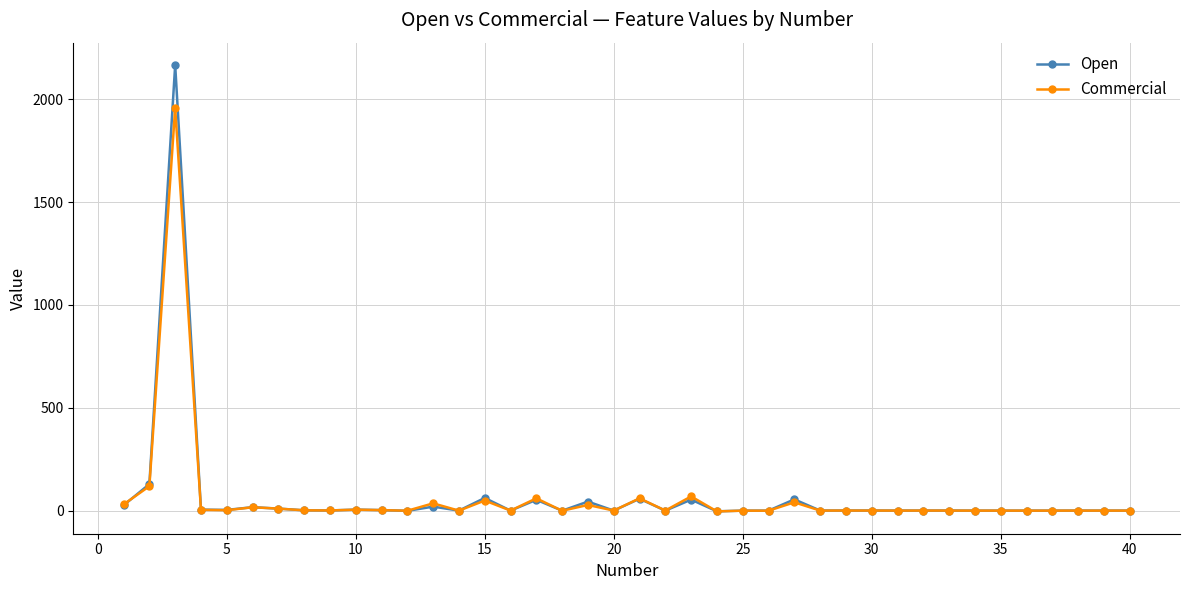

Which series has the largest range (max minus min)?

Open